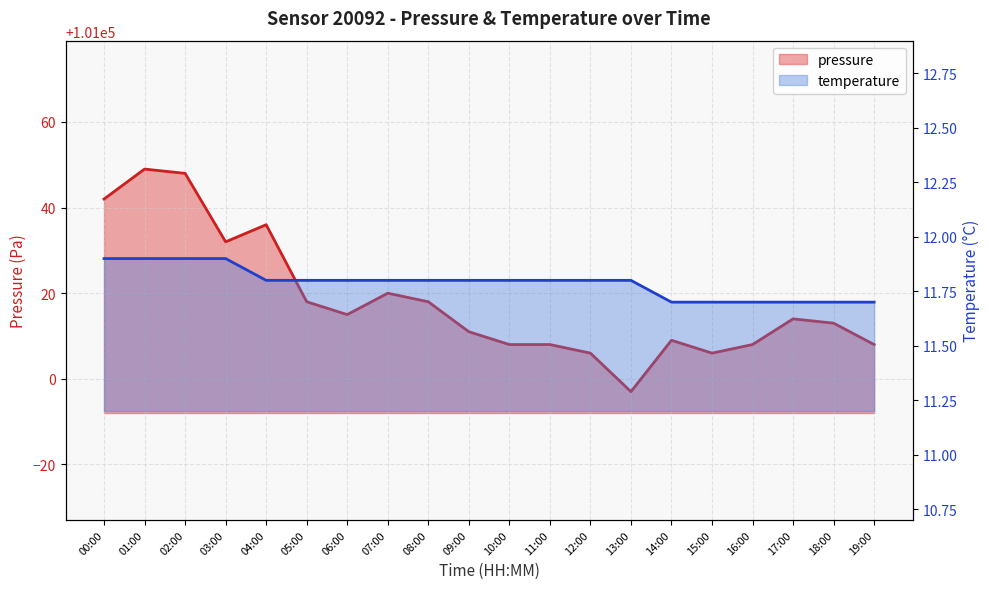

Reading left to right, what are all the values shown in this chart?

pressure: 00:00=101042.0	01:00=101049.0	02:00=101048.0	03:00=101032.0	04:00=101036.0	05:00=101018.0	06:00=101015.0	07:00=101020.0	08:00=101018.0	09:00=101011.0	10:00=101008.0	11:00=101008.0	12:00=101006.0	13:00=100997.0	14:00=101009.0	15:00=101006.0	16:00=101008.0	17:00=101014.0	18:00=101013.0	19:00=101008.0
temperature: 00:00=11.9	01:00=11.9	02:00=11.9	03:00=11.9	04:00=11.8	05:00=11.8	06:00=11.8	07:00=11.8	08:00=11.8	09:00=11.8	10:00=11.8	11:00=11.8	12:00=11.8	13:00=11.8	14:00=11.7	15:00=11.7	16:00=11.7	17:00=11.7	18:00=11.7	19:00=11.7